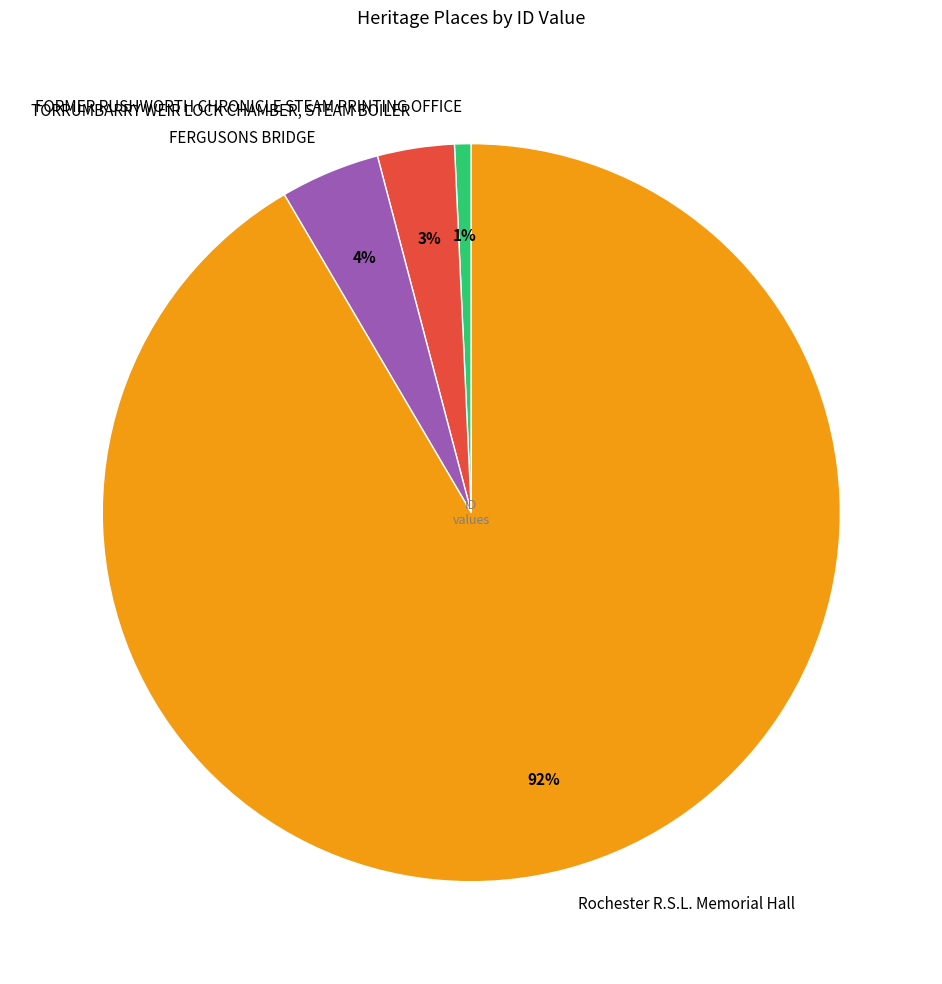

How many slices are in this pie chart?

4